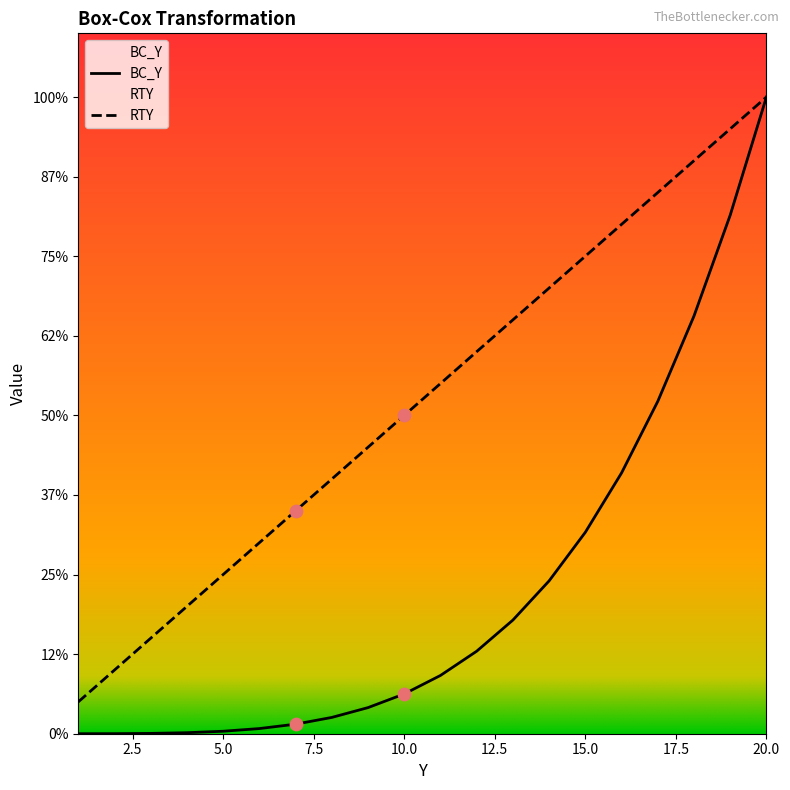

Is the value of RTY at 2 greater than the value of BC_Y at 20?

No